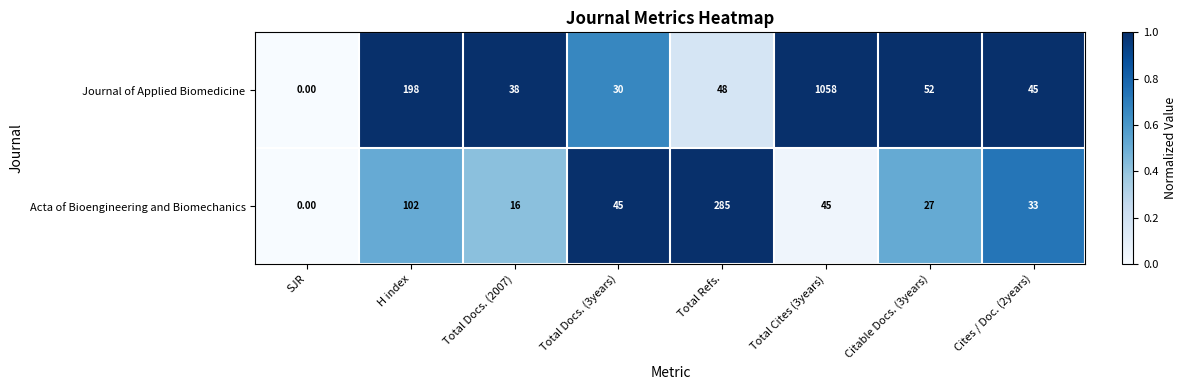

Where does the Acta of Bioengineering and Biomechanics series first go above 45?

H index